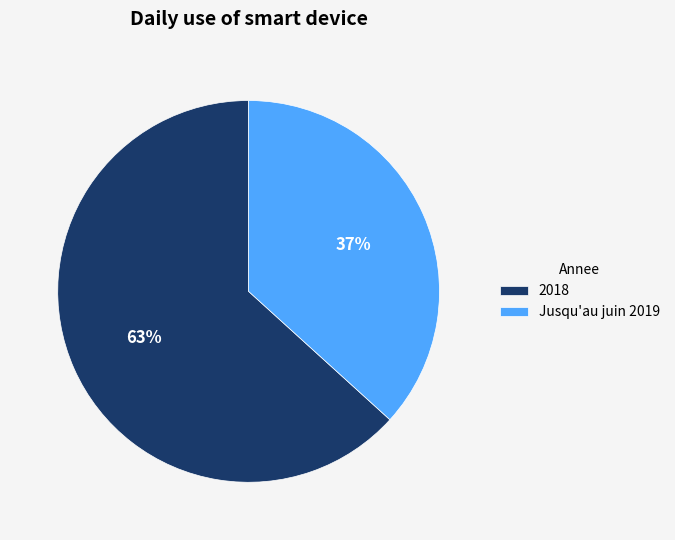

How many segments does this pie chart have?

2